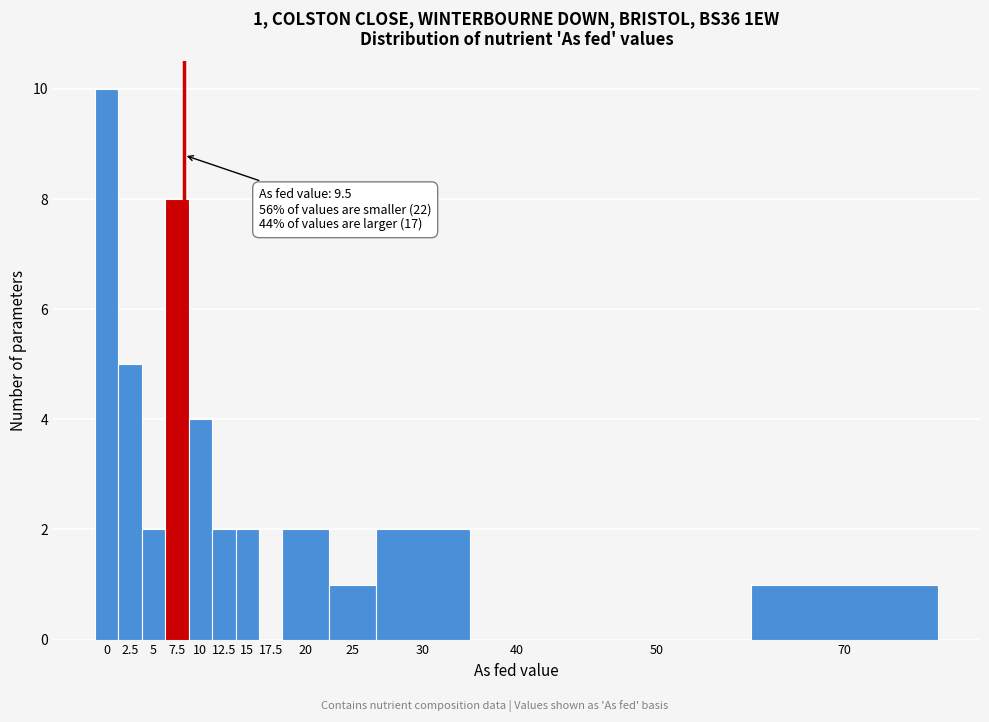

Reading left to right, list all the values displayed in this chart.

0=10	2.5=5	5=2	7.5=8	10=4	12.5=2	15=2	17.5=0	20=2	25=1	30=2	40=0	50=0	70=1